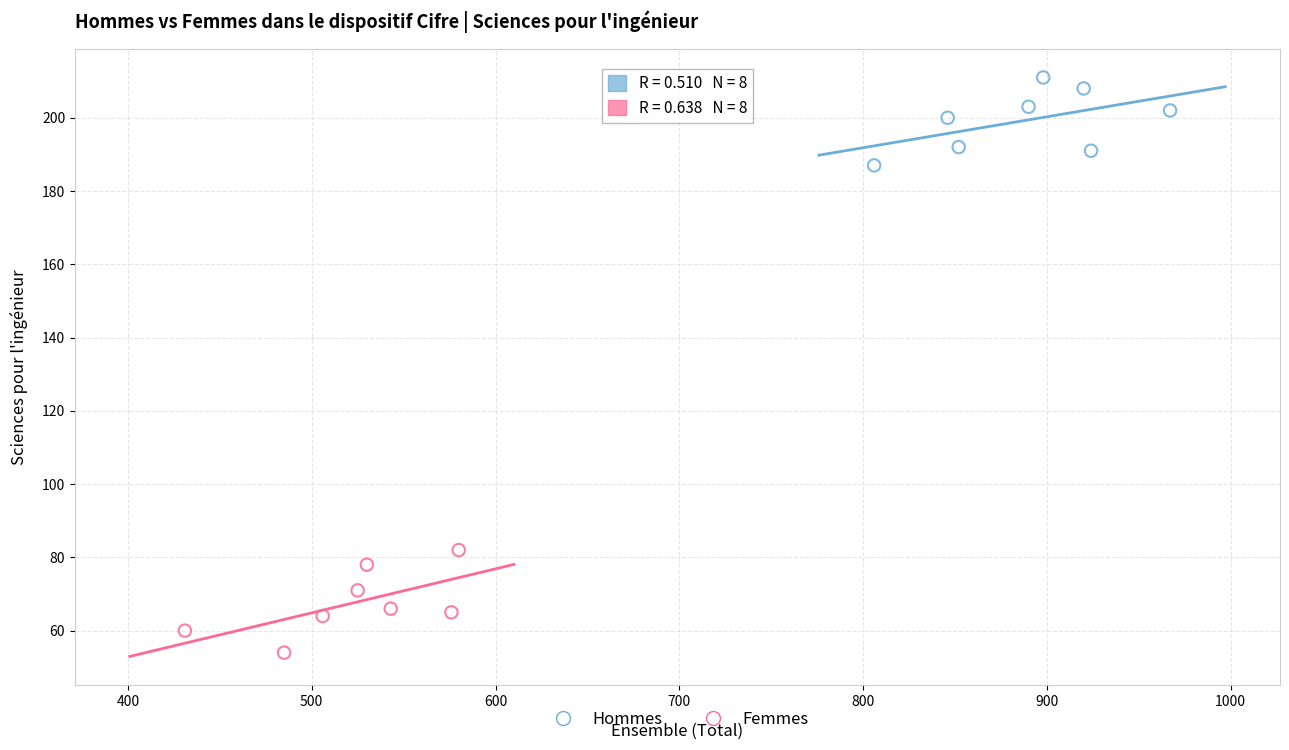

Which series contains the lowest Y value?

Femmes